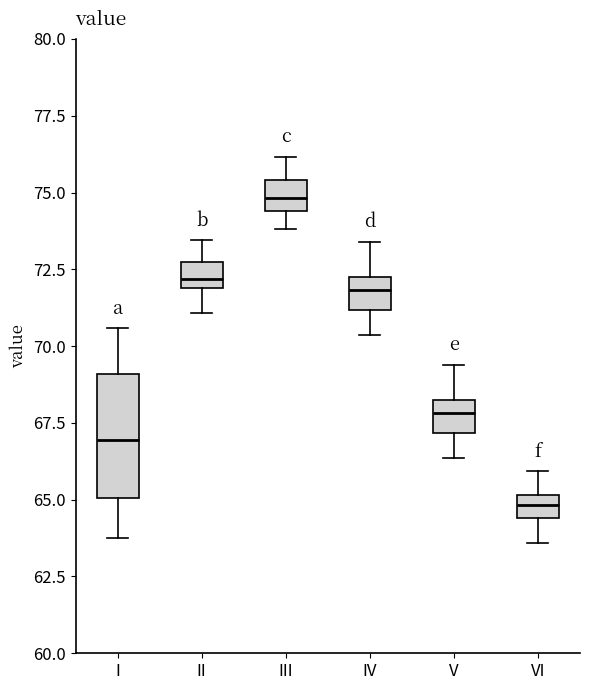

Which box has the highest median line?

III